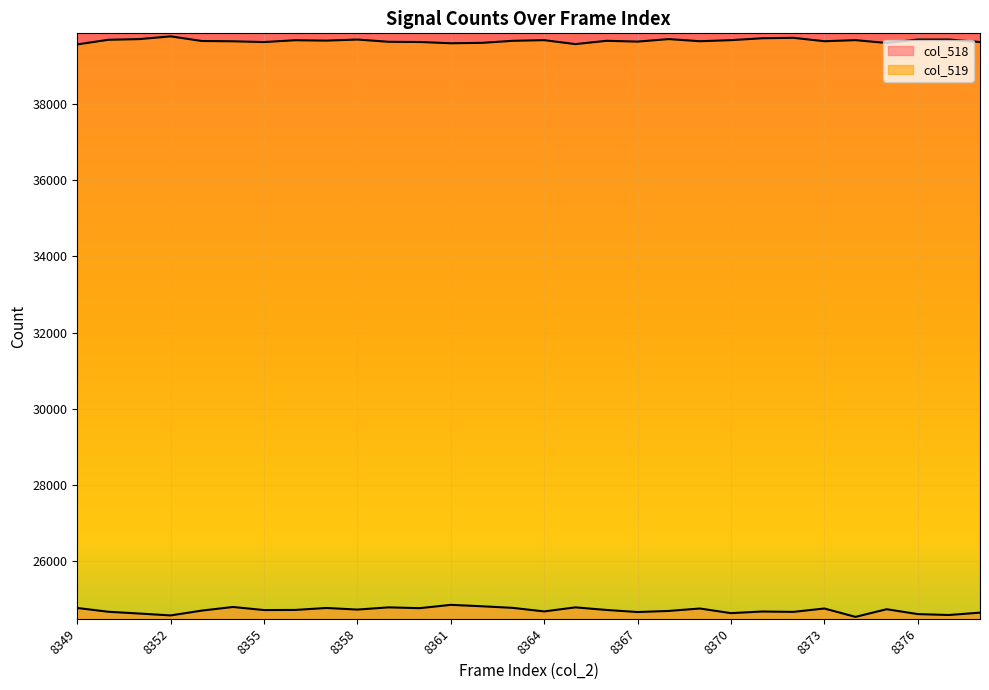

Is the value of col_519 at 8354 greater than the value of col_518 at 8351?

Yes